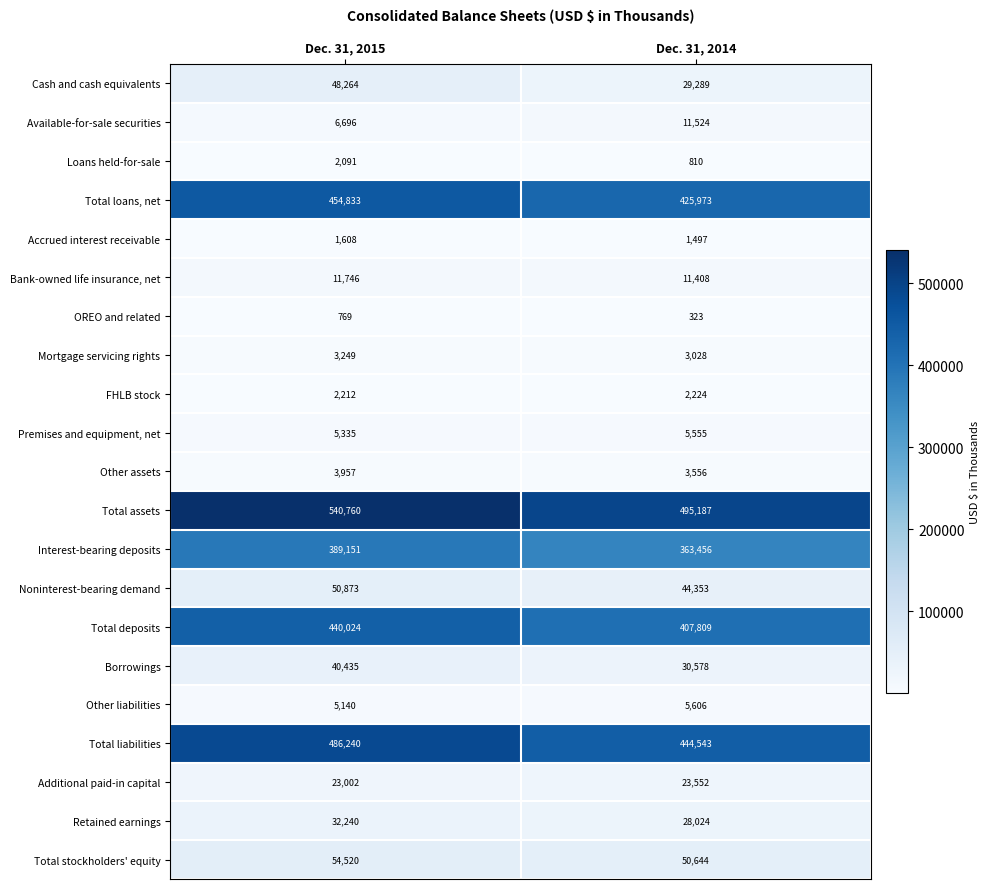

Which series has the largest total across all categories?

Total assets